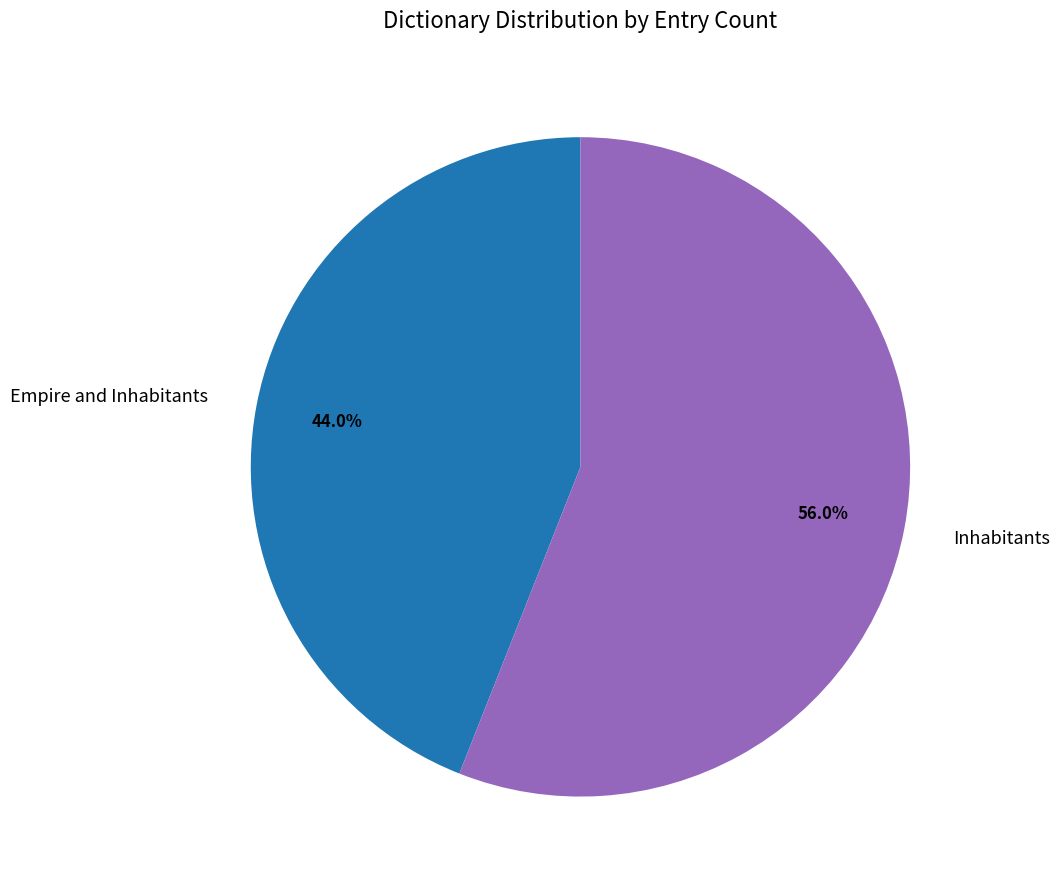

Approximately how many times larger is the value at Empire and Inhabitants compared to Inhabitants?

0.8